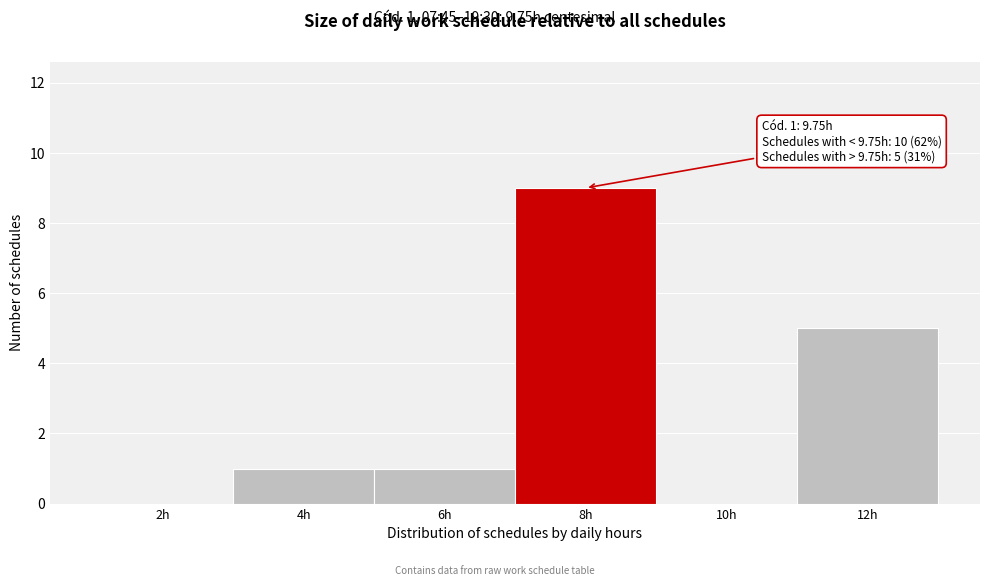

Reading right to left, list all the values displayed in this chart.

12h=5	10h=0	8h=9	6h=1	4h=1	2h=0